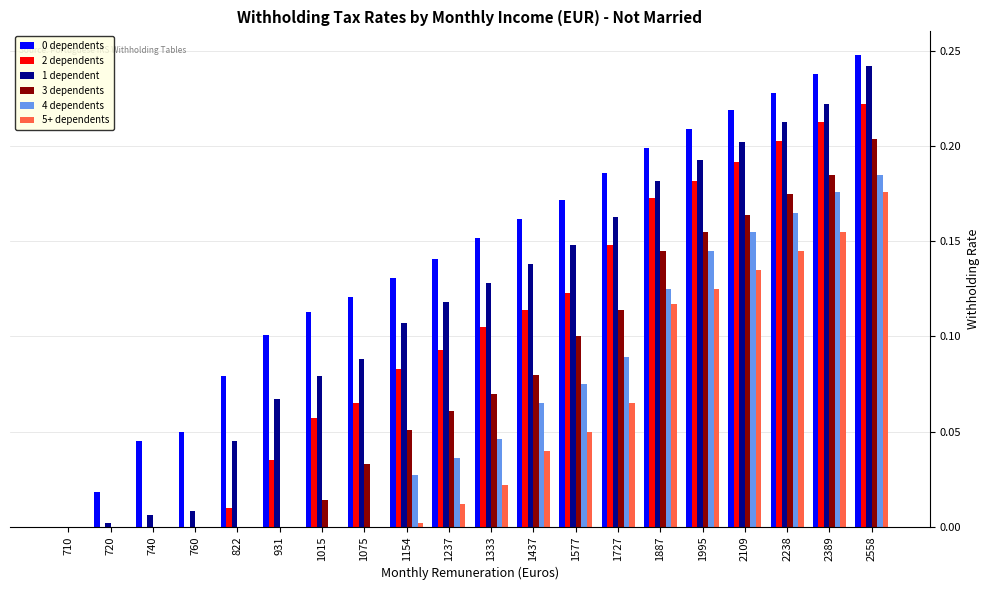

Are the bars grouped side by side (vs. stacked)?

Yes